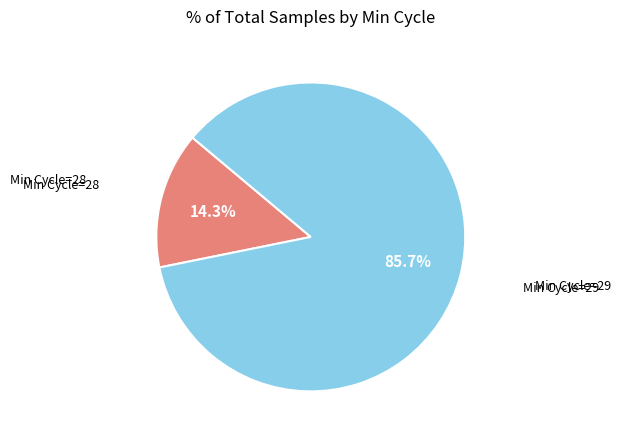

Is there a majority slice in this chart?

Yes